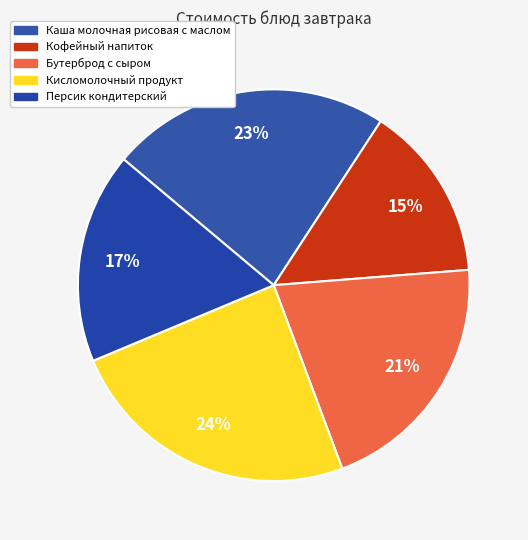

To the nearest percent, what is the difference between the Кофейный напиток and Бутерброд с сыром slice percentages?

6%